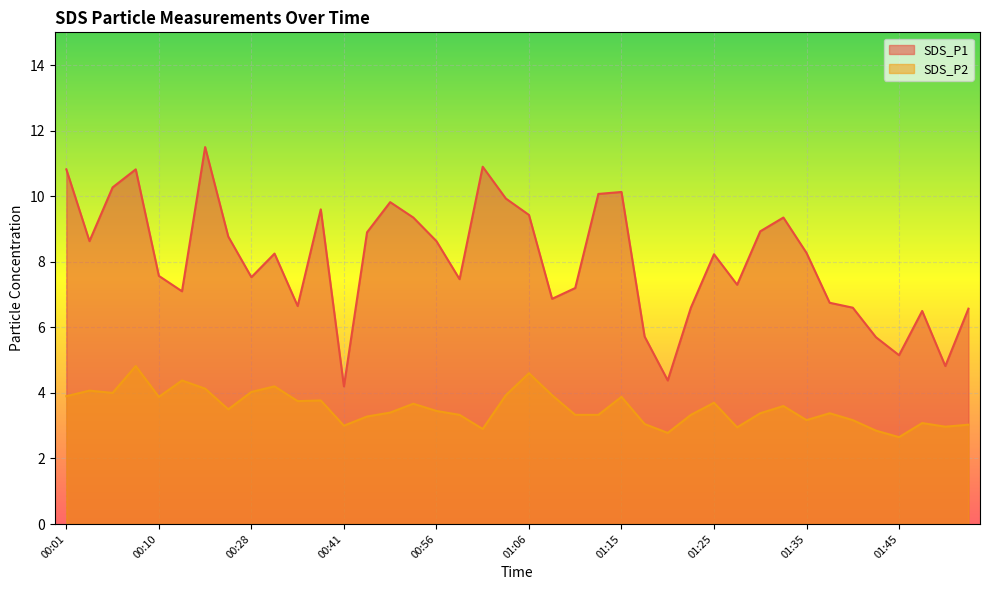

What value does the SDS_P2 series have at 01:32?

3.6